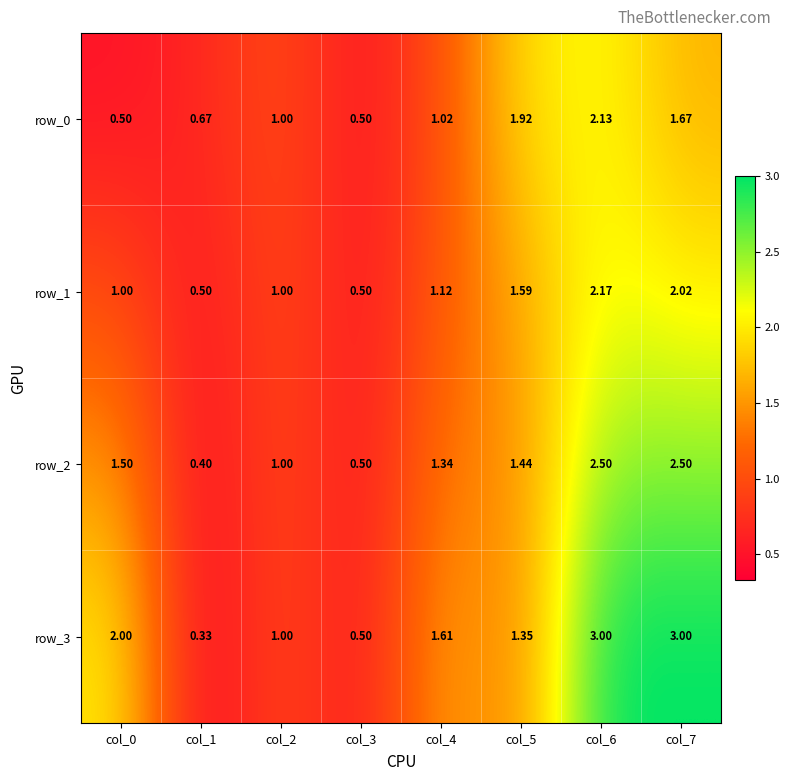

Is the value of row_3 at col_5 greater than the value of row_0 at col_4?

Yes